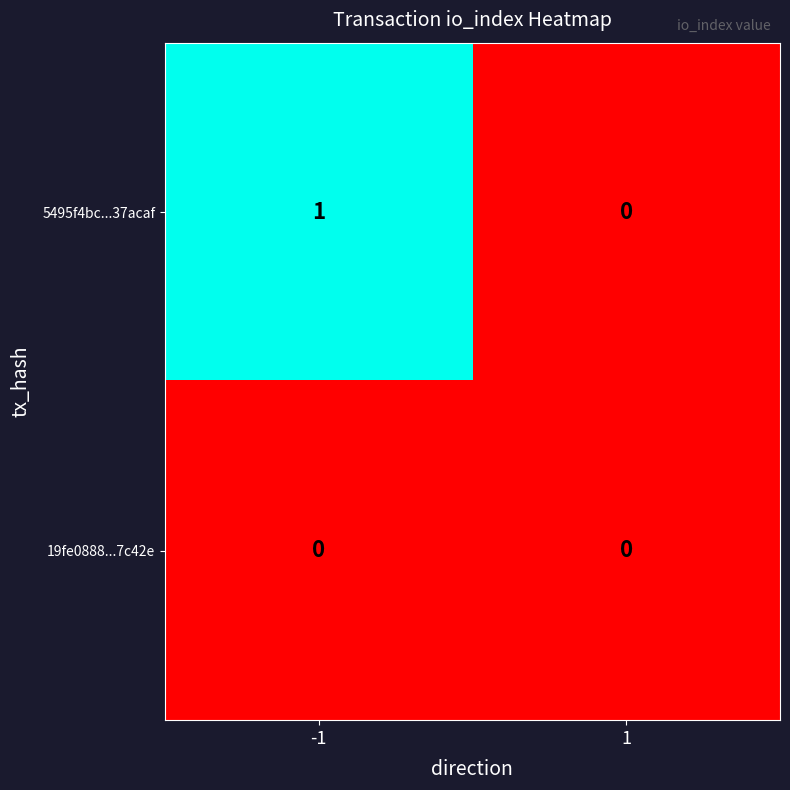

Is it true that 19fe0888...7c42e equals 0 at 1?

True